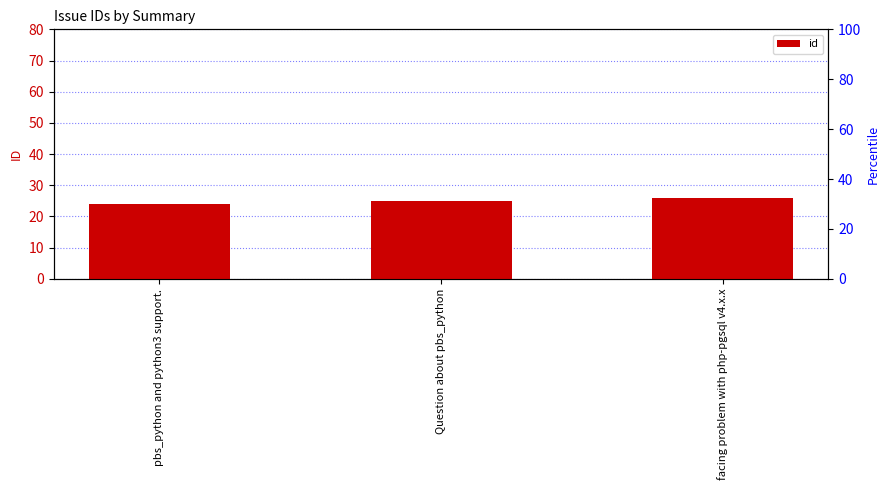

What is the value of the 1st bar from the left?

24